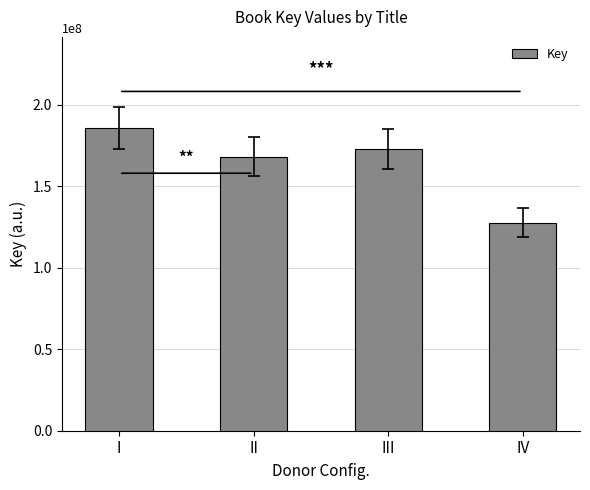

Reading right to left, list all the values displayed in this chart.

127664576	172896767	168268540	185919700